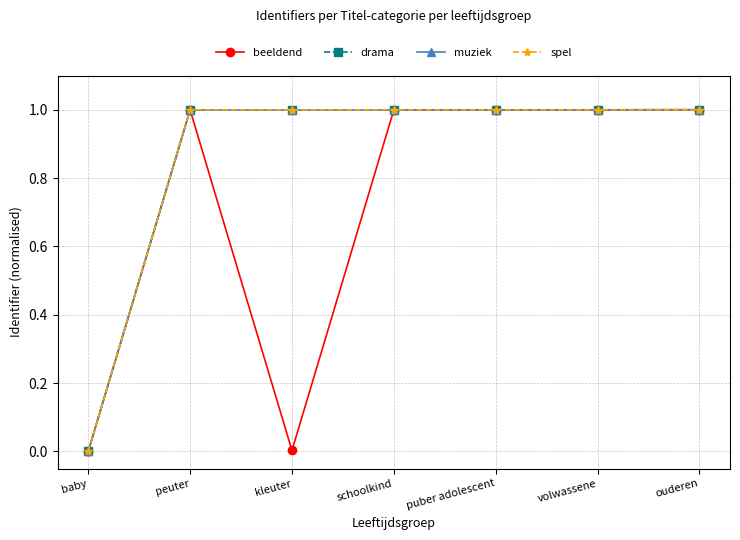

Count the number of data series in this chart.

4